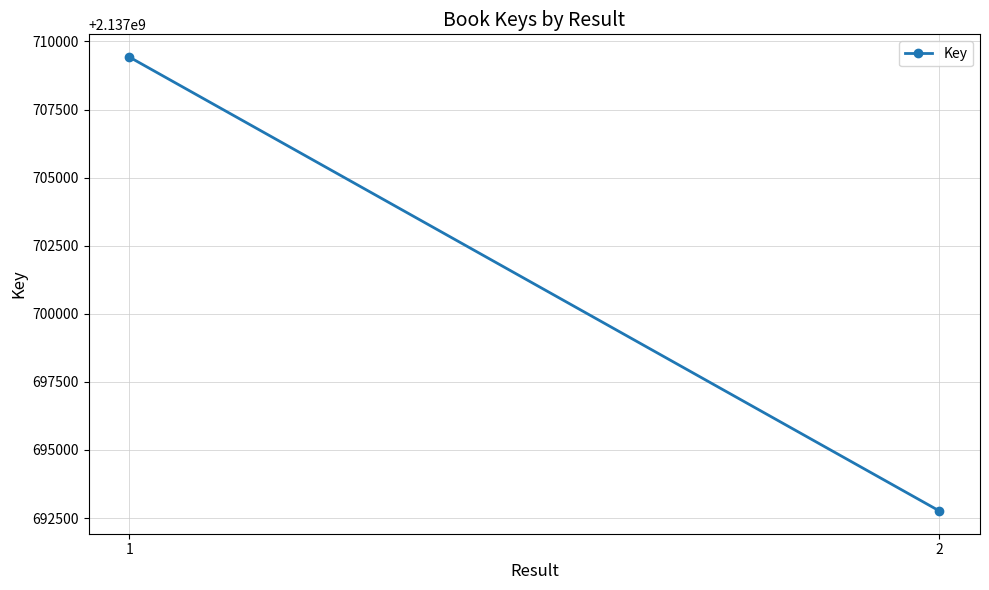

Between 1 and 2, which is larger?

1